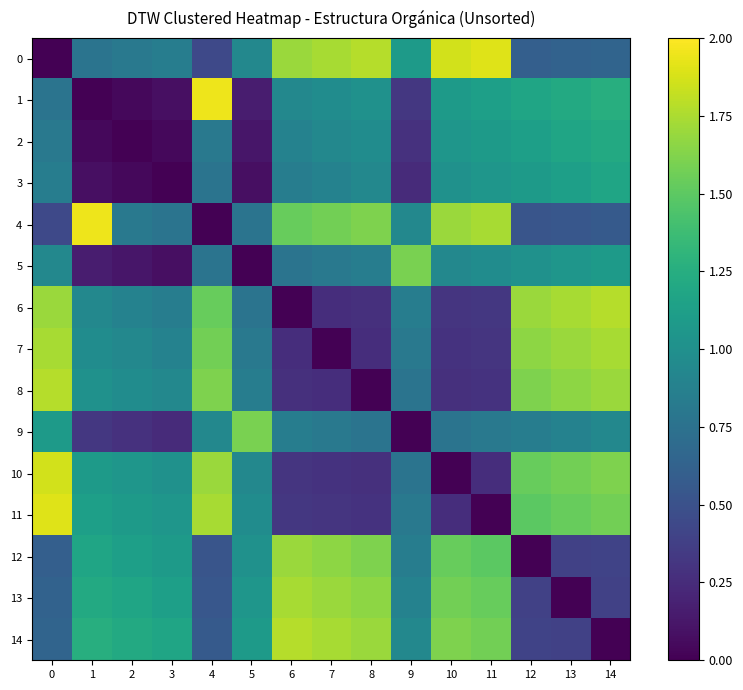

Which series has the largest total across all categories?

14